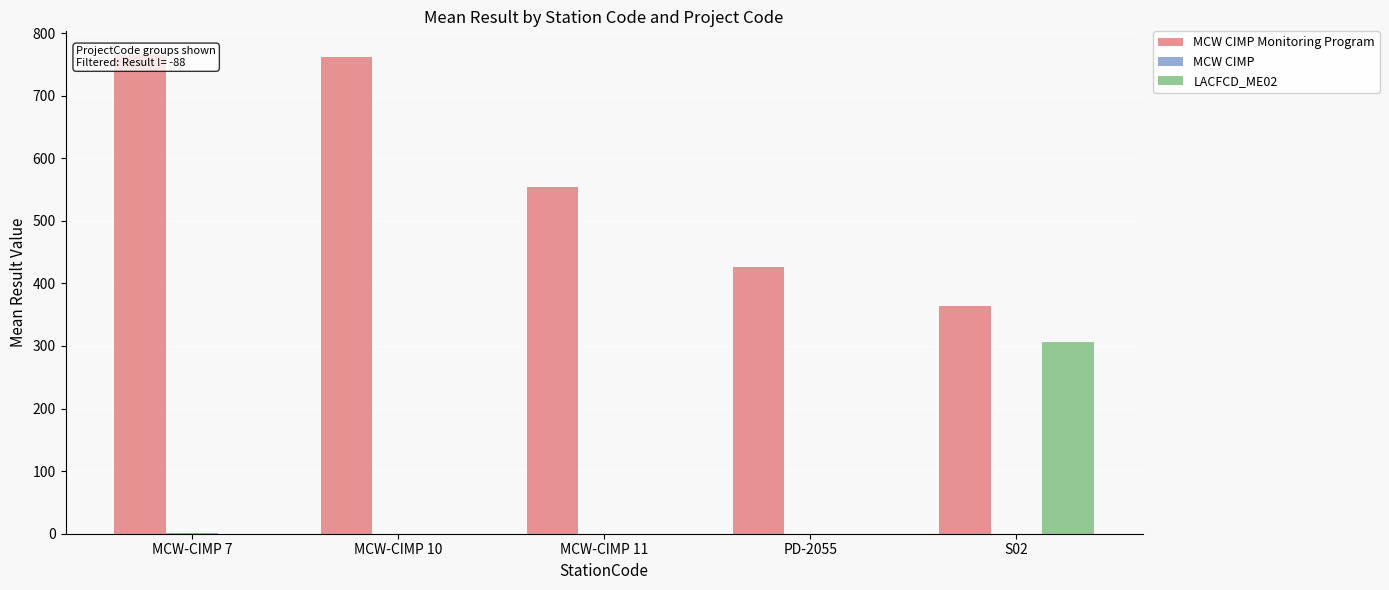

What value does the LACFCD_ME02 series have at S02?

306.8